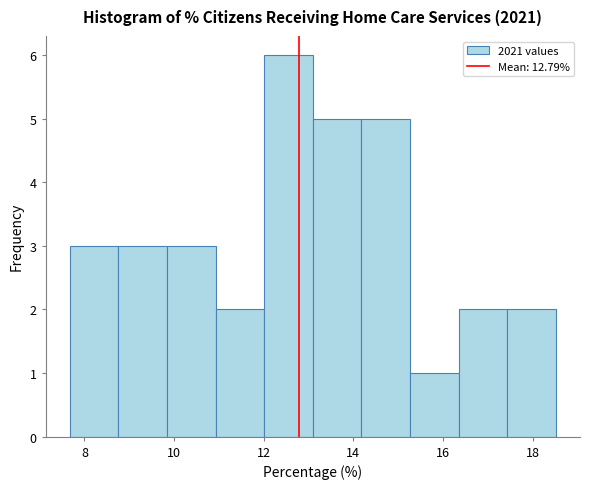

Which range on the x-axis has the tallest bar?

12.0 to 13.0